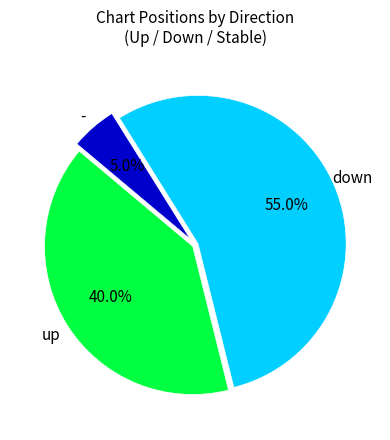

Rank the categories by value from lowest to highest.

-, up, down